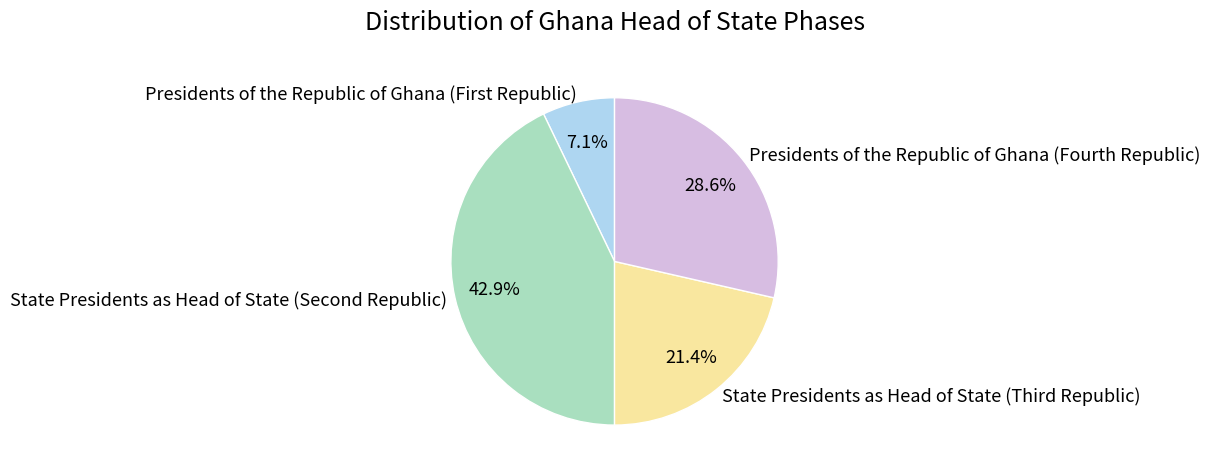

Rank the categories by value from lowest to highest.

Presidents of the Republic of Ghana (First Republic), State Presidents as Head of State (Third Republic), Presidents of the Republic of Ghana (Fourth Republic), State Presidents as Head of State (Second Republic)